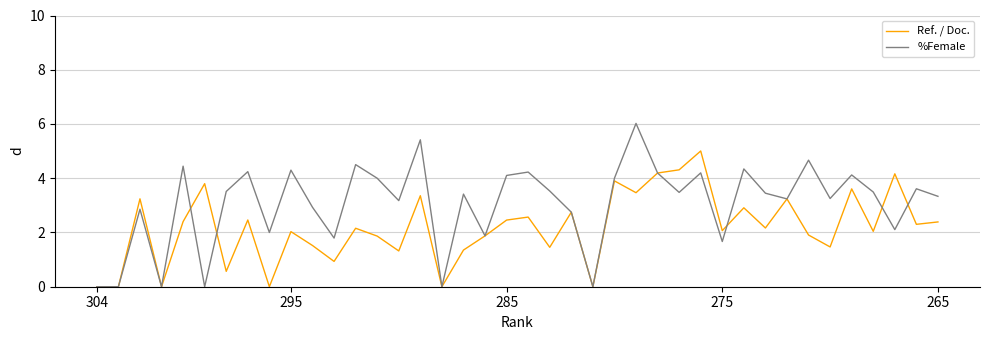

Does the chart display data point markers on the line(s)?

No